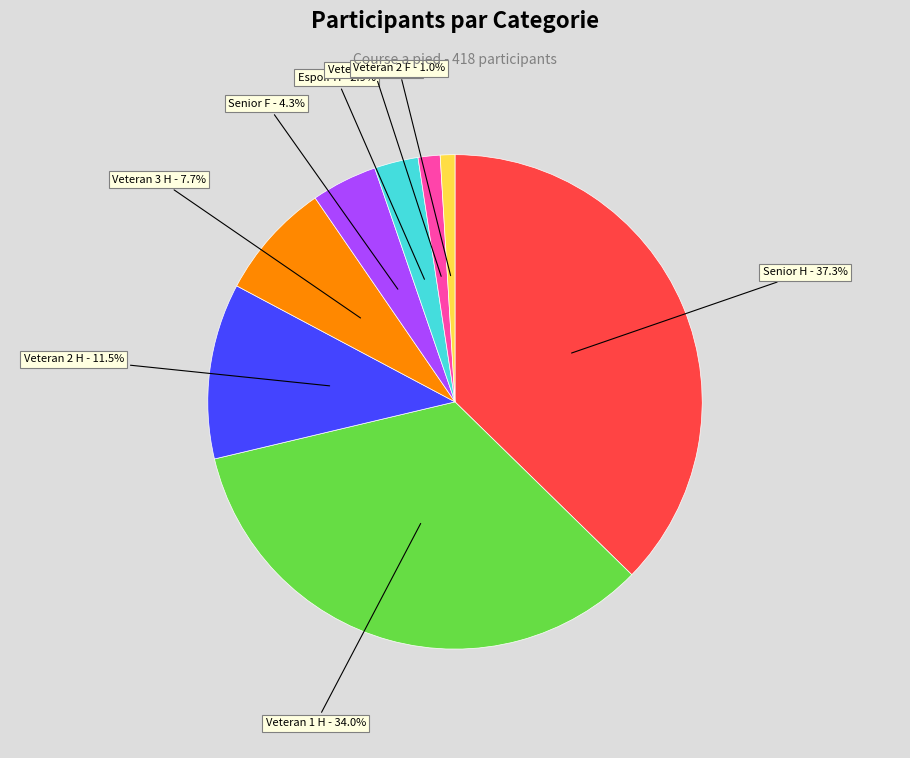

Is there any slice that represents more than half of the pie?

No